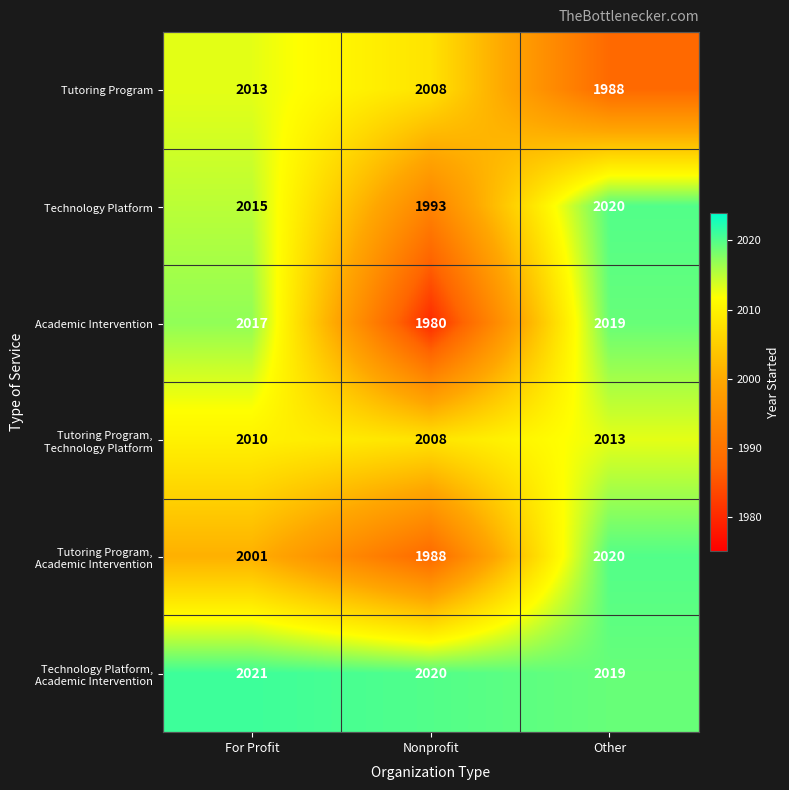

What is the total value across all series at For Profit?

12077